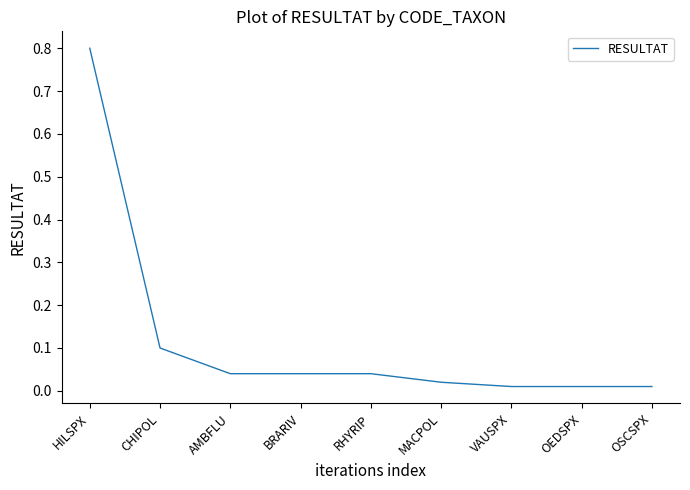

The value at AMBFLU is 0.1. True or false?

False